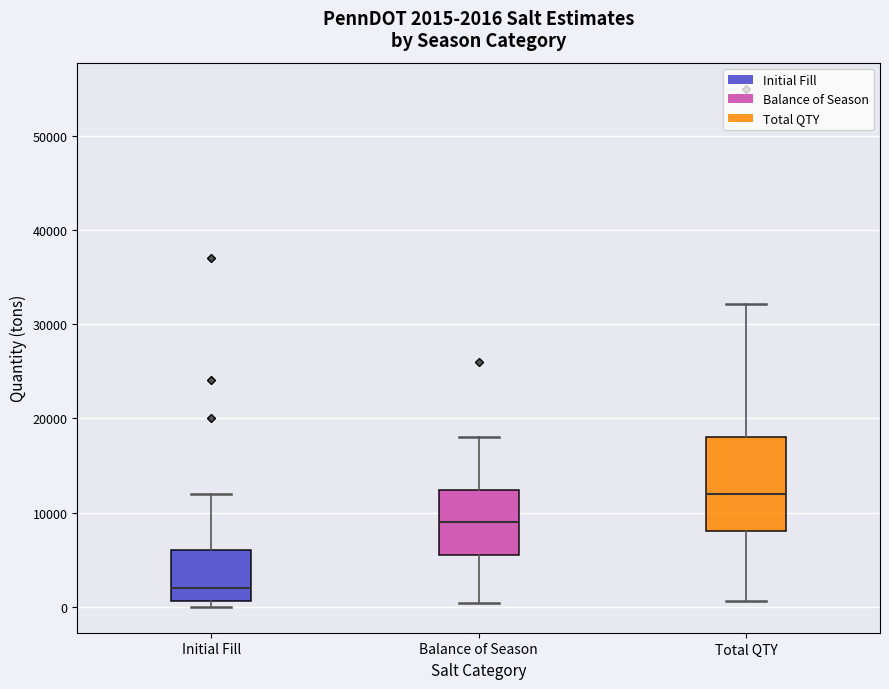

Which box has the highest median line?

Total QTY